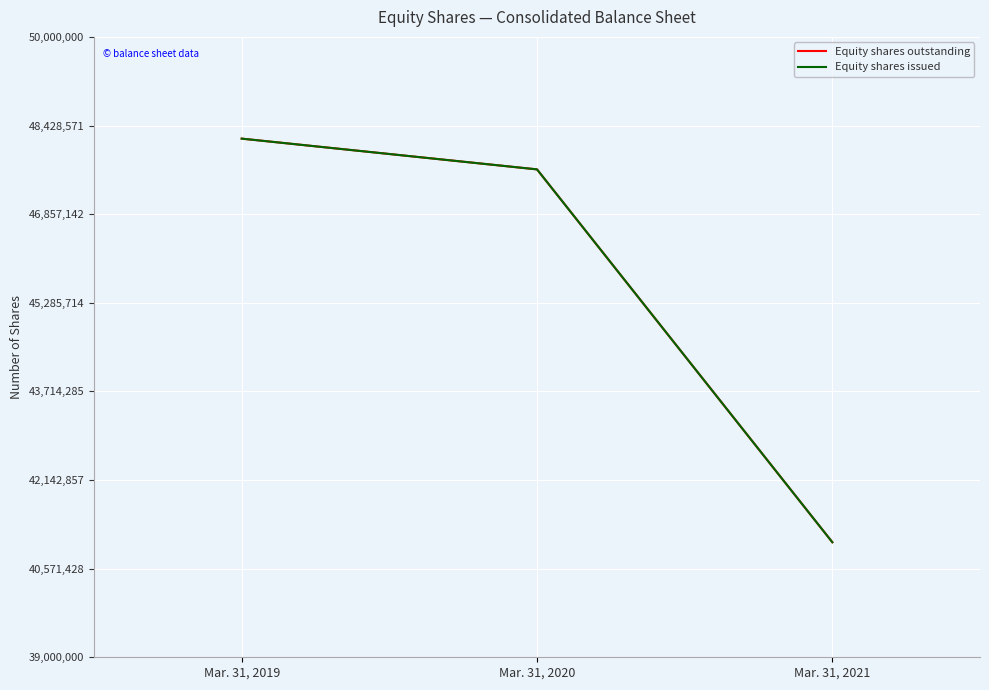

True or false: Equity shares issued has a value of 41040028 at Mar. 31, 2021.

True